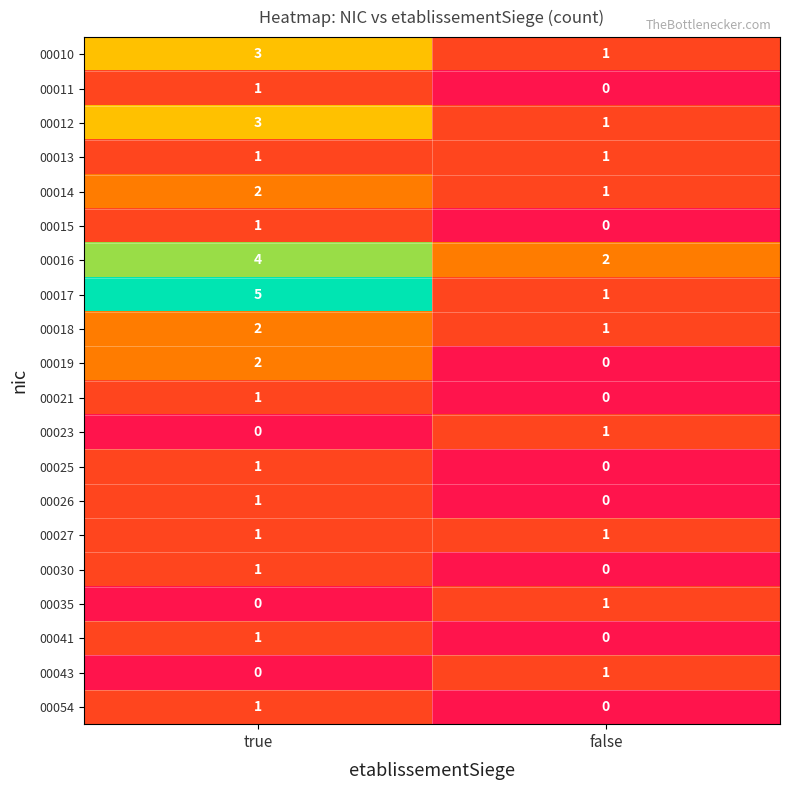

How many data points does each series have?

2